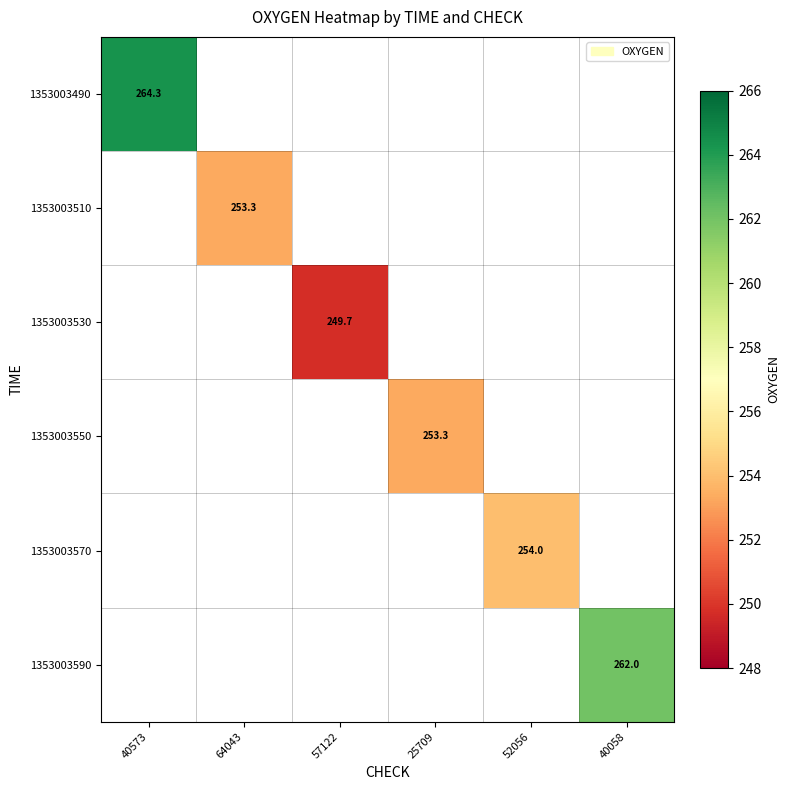

At how many categories does at least one series exceed 258?

2